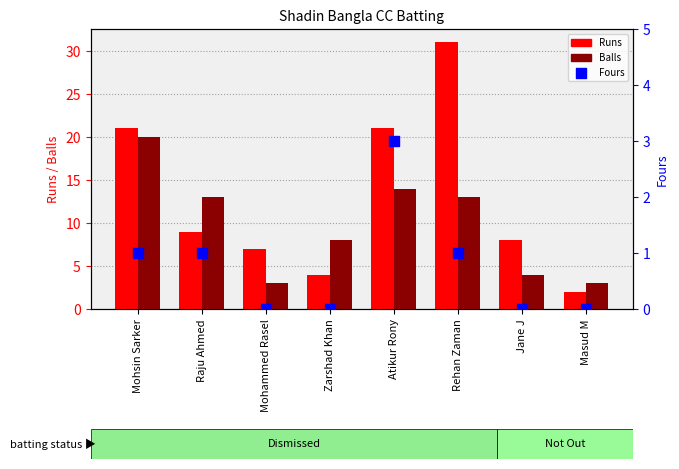

What is the total value across all series at Rehan Zaman?

45